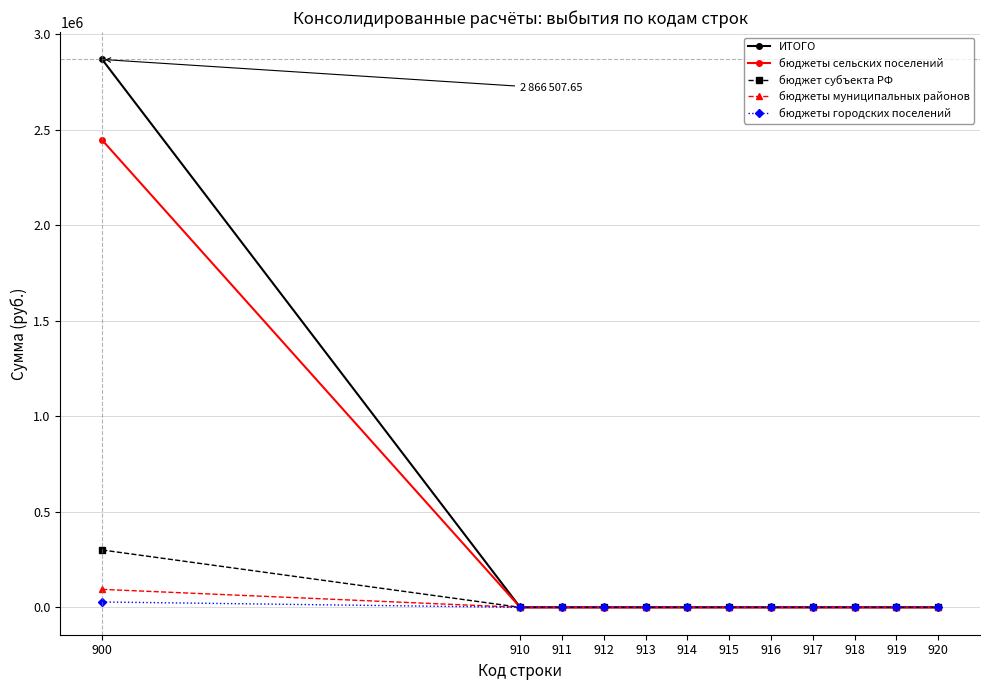

Count the number of data series in this chart.

5